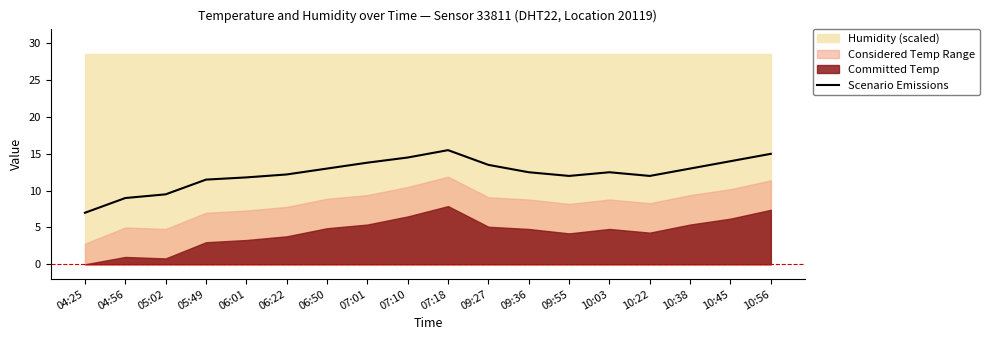

How many values are below 12?

5